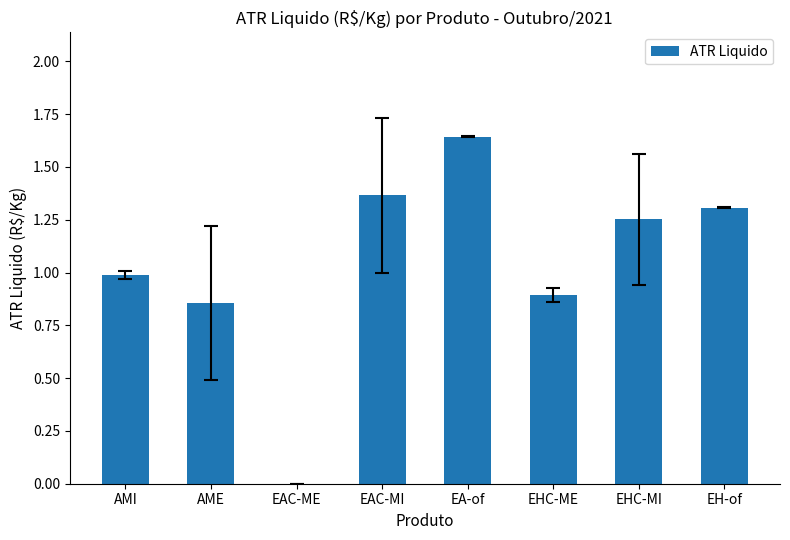

How many series are shown in this chart?

1